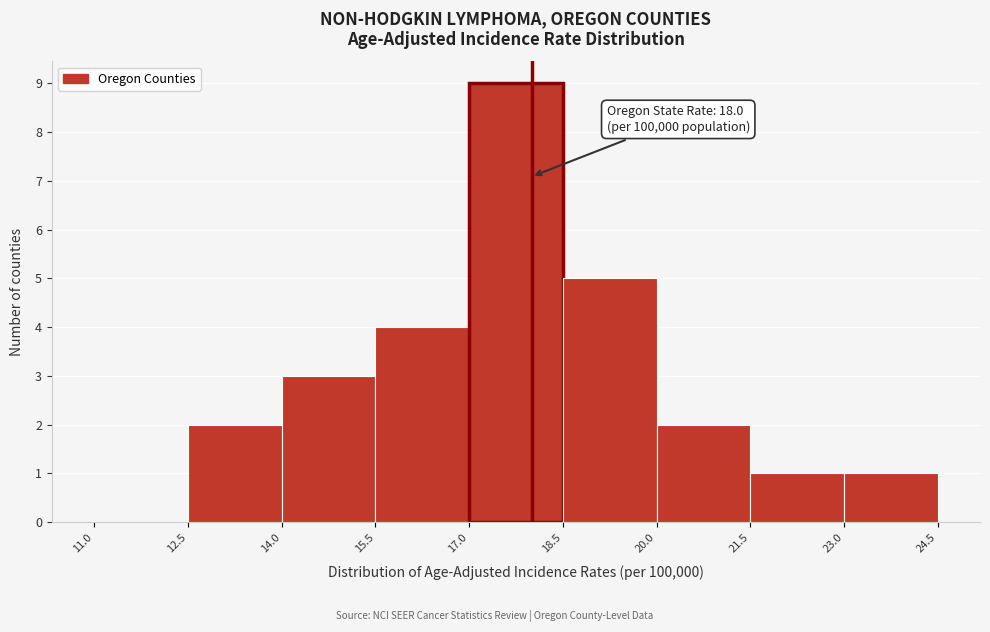

Which range on the x-axis has the tallest bar?

17.0 to 18.5